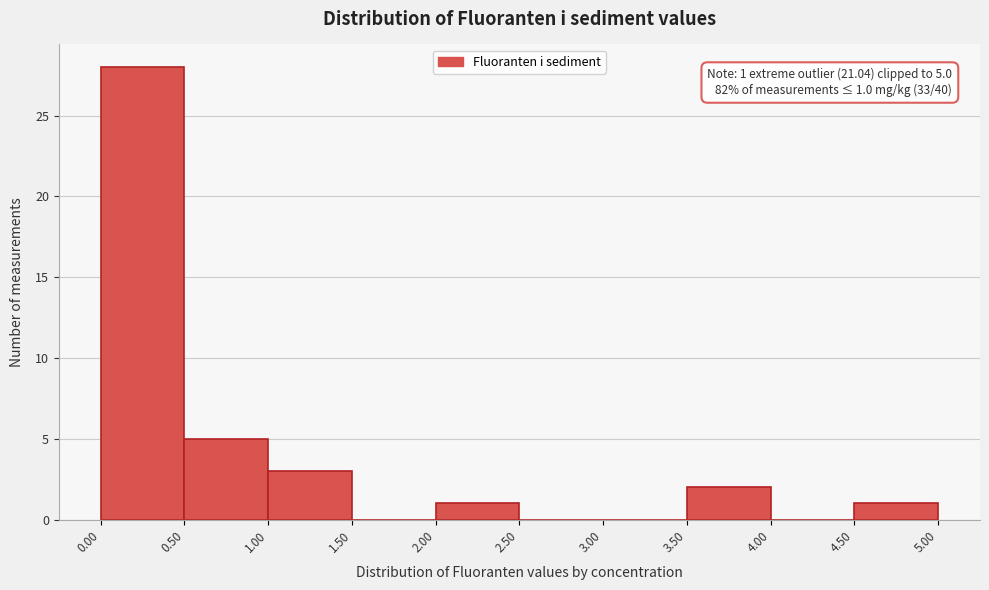

Which range on the x-axis has the tallest bar?

0.00 to 0.50